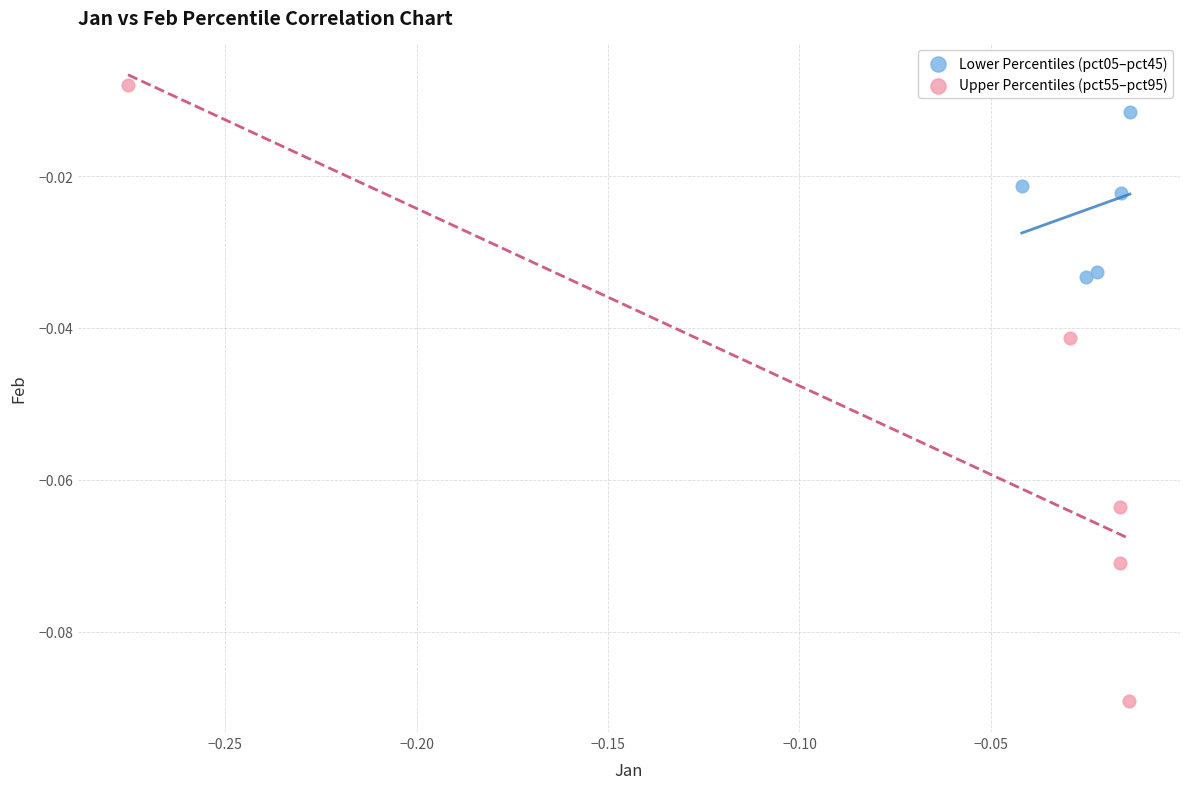

Which series has the largest Y range (max minus min)?

Upper Percentiles (pct55–pct95)